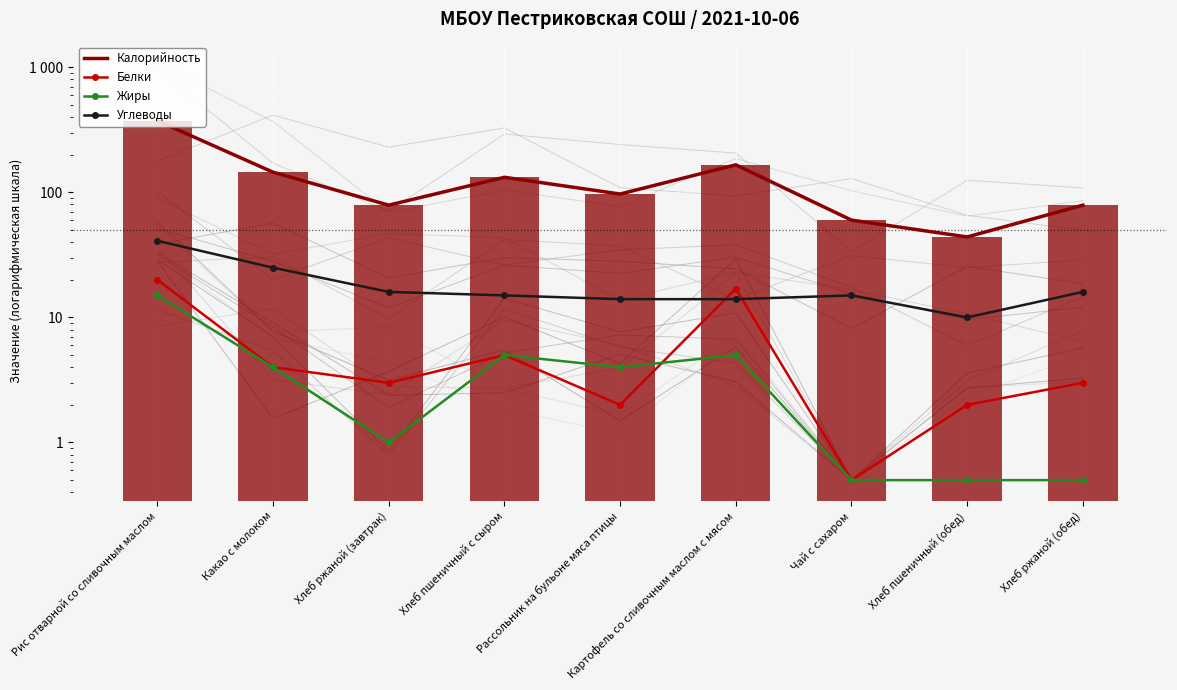

The Углеводы series shows 10.0 at Хлеб пшеничный (обед). True or false?

True